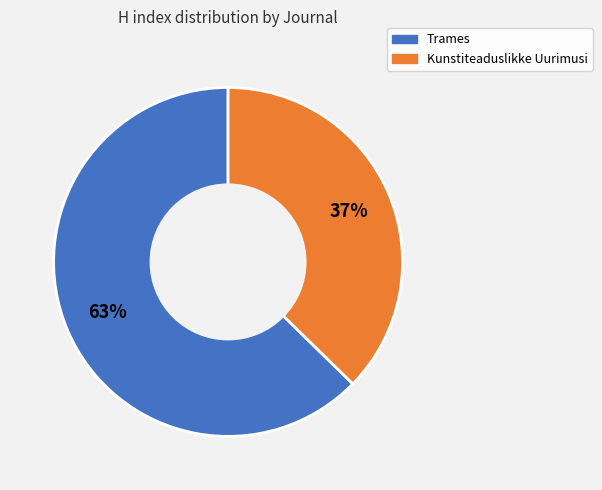

Which category has the smallest portion of the pie?

Kunstiteaduslikke Uurimusi